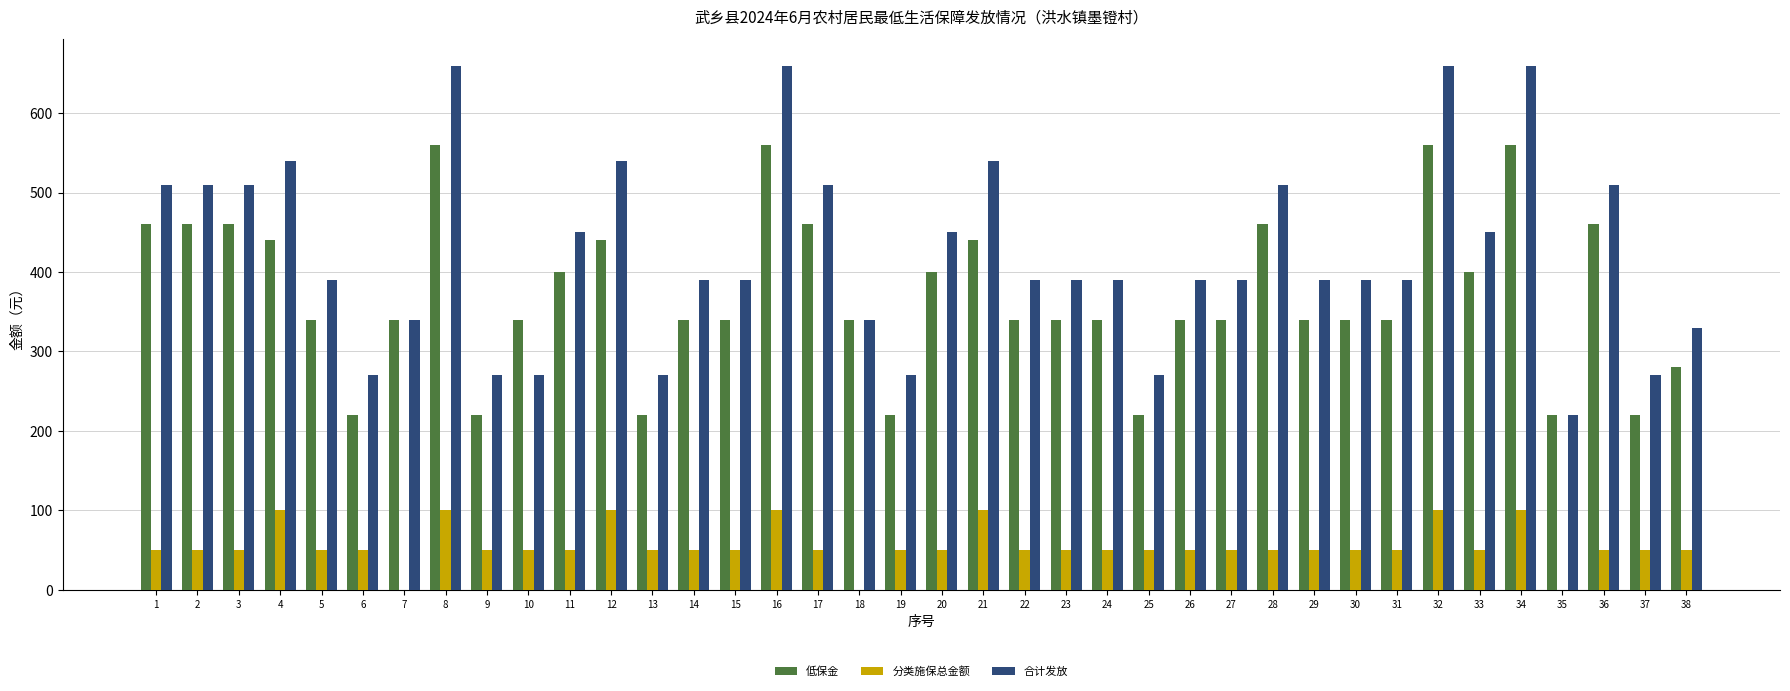

Reading left to right, extract all data points from this chart.

低保金: 1=460	2=460	3=460	4=440	5=340	6=220	7=340	8=560	9=220	10=340	11=400	12=440	13=220	14=340	15=340	16=560	17=460	18=340	19=220	20=400	21=440	22=340	23=340	24=340	25=220	26=340	27=340	28=460	29=340	30=340	31=340	32=560	33=400	34=560	35=220	36=460	37=220	38=280
分类施保总金额: 1=50	2=50	3=50	4=100	5=50	6=50	7=0	8=100	9=50	10=50	11=50	12=100	13=50	14=50	15=50	16=100	17=50	18=0	19=50	20=50	21=100	22=50	23=50	24=50	25=50	26=50	27=50	28=50	29=50	30=50	31=50	32=100	33=50	34=100	35=0	36=50	37=50	38=50
合计发放: 1=510	2=510	3=510	4=540	5=390	6=270	7=340	8=660	9=270	10=270	11=450	12=540	13=270	14=390	15=390	16=660	17=510	18=340	19=270	20=450	21=540	22=390	23=390	24=390	25=270	26=390	27=390	28=510	29=390	30=390	31=390	32=660	33=450	34=660	35=220	36=510	37=270	38=330